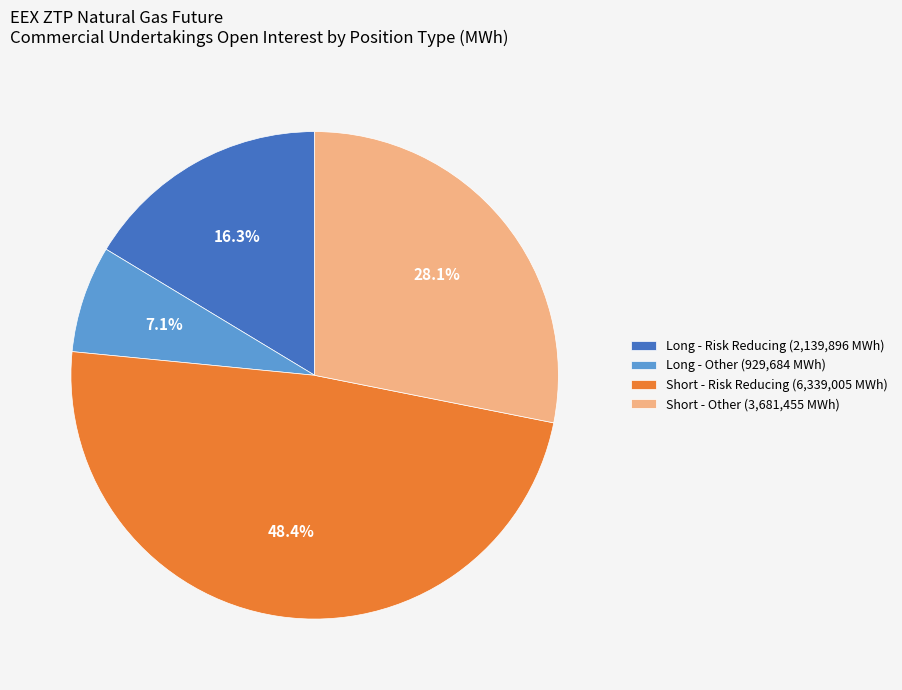

Which slice is the smallest?

Long - Other (929,684 MWh)